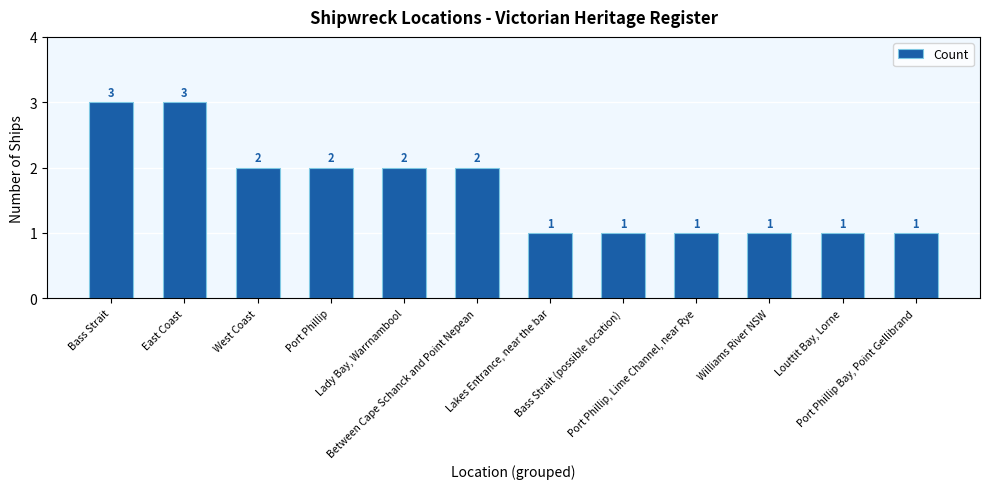

What is the sum of the values at East Coast and Louttit Bay, Lorne?

4